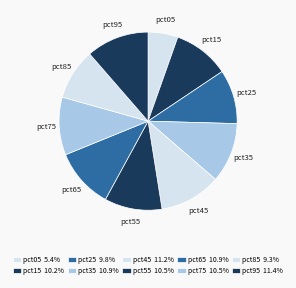

Count the number of slices in the pie.

10